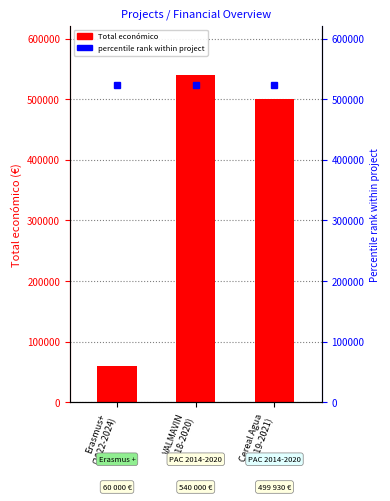

Rank the categories by value from lowest to highest.

Erasmus+
(2022-2024), Cereal Agua
(2019-2021), VALMAVIN
(2018-2020)